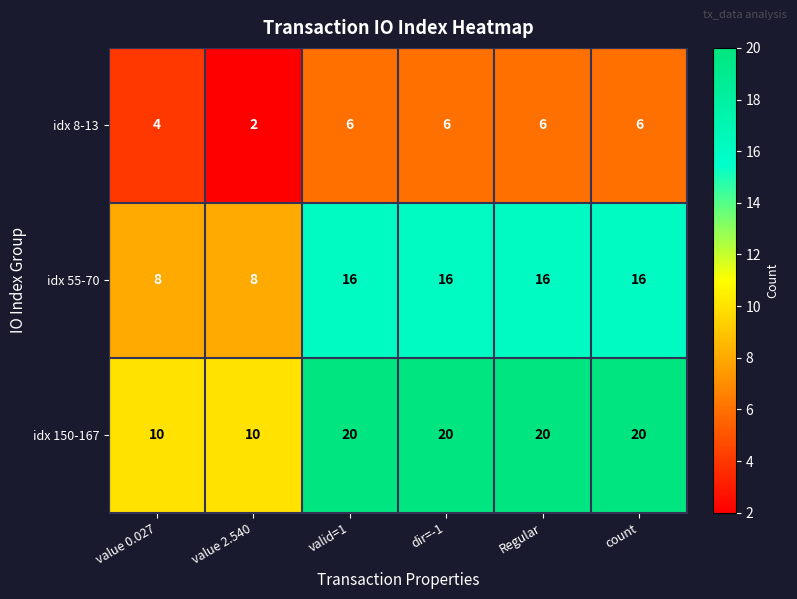

Which series has the largest range (max minus min)?

idx 150-167